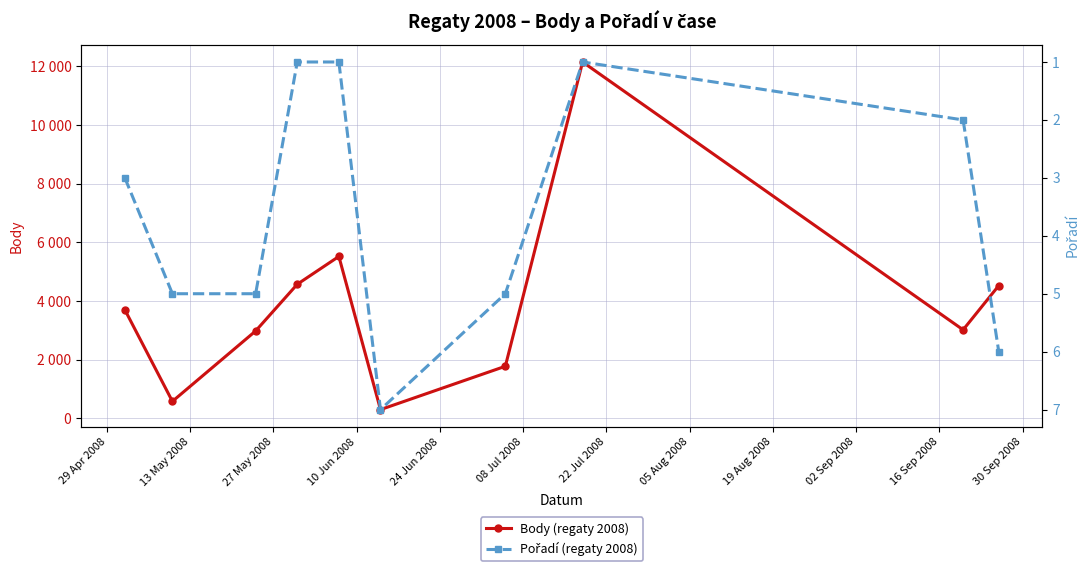

True or false: Body (regaty 2008) and Pořadí (regaty 2008) intersect in this chart.

False